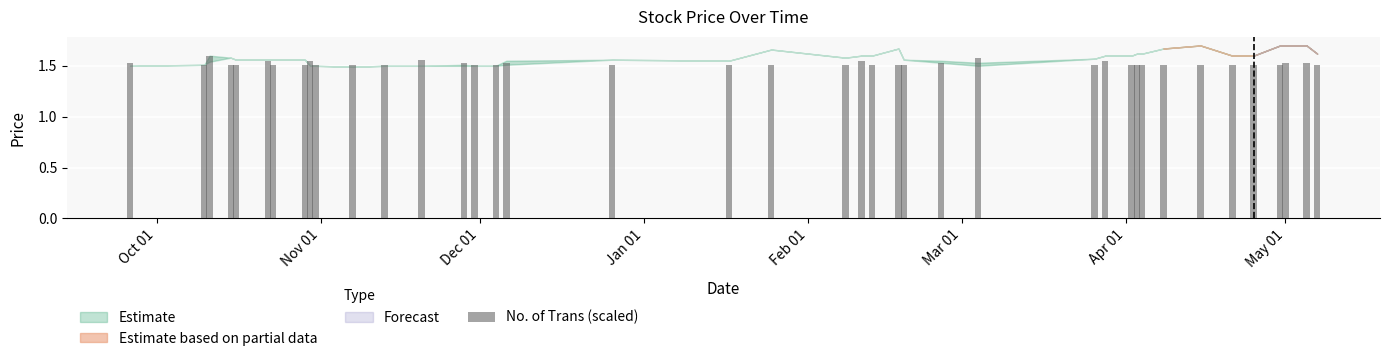

Count the values in the range 1 to 2.

40